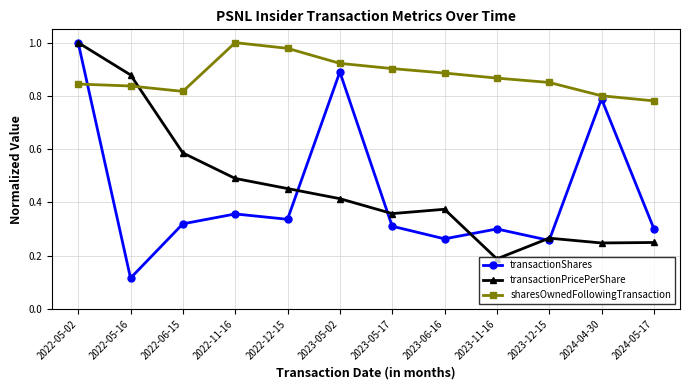

Between 2022-11-16 and 2023-12-15, which series saw the biggest shift?

transactionPricePerShare